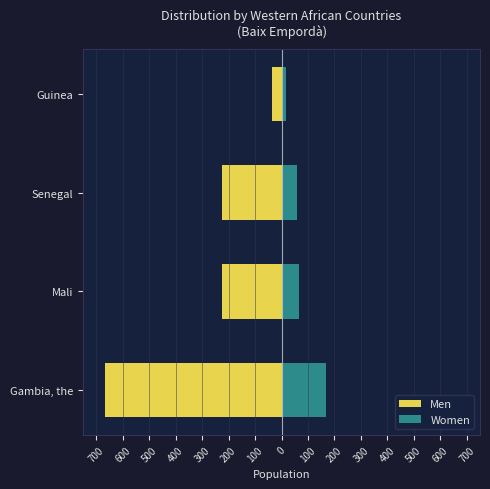

What is the smallest value displayed?

-666